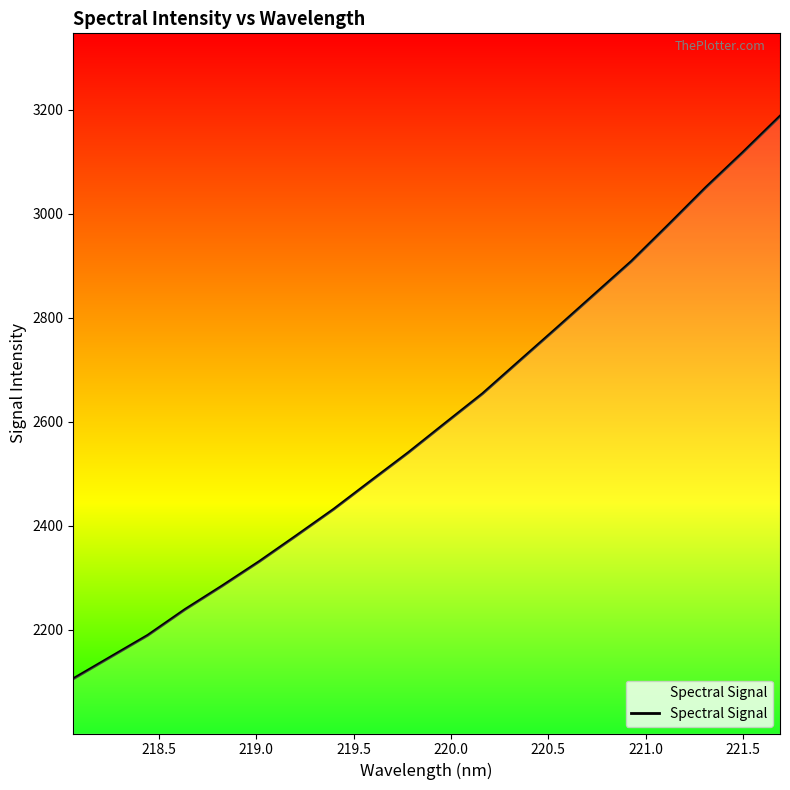

What is the smallest value displayed?

2106.0